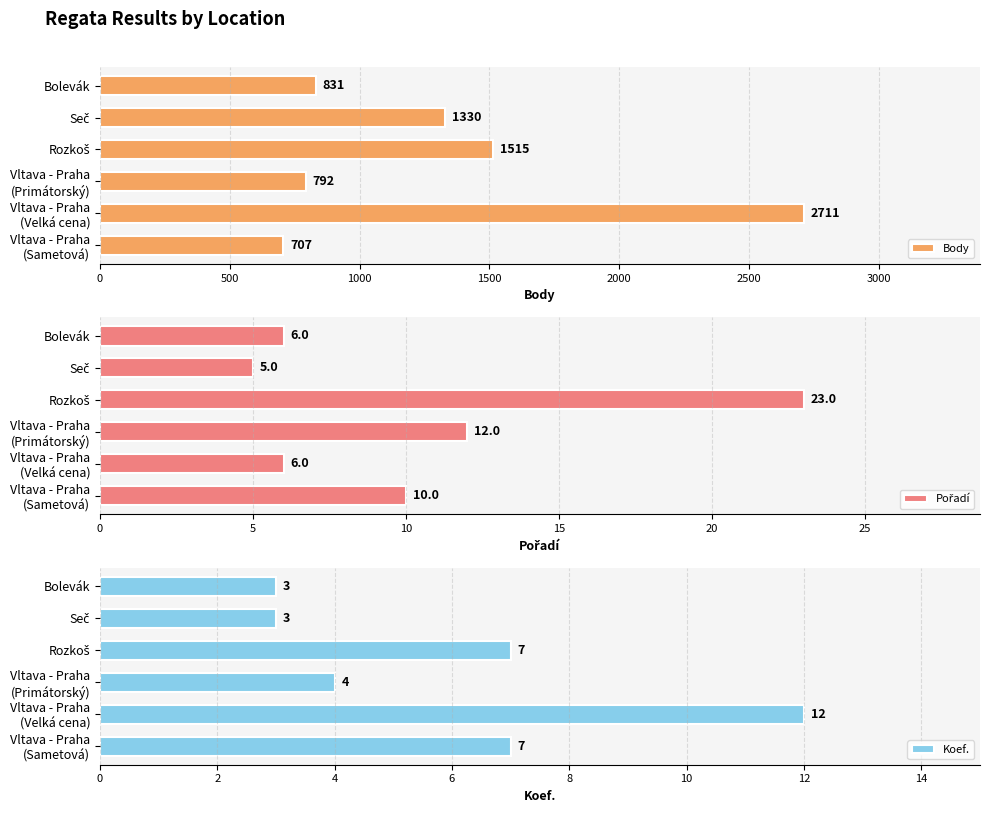

The value of Body at Bolevák is 831. True or false?

True